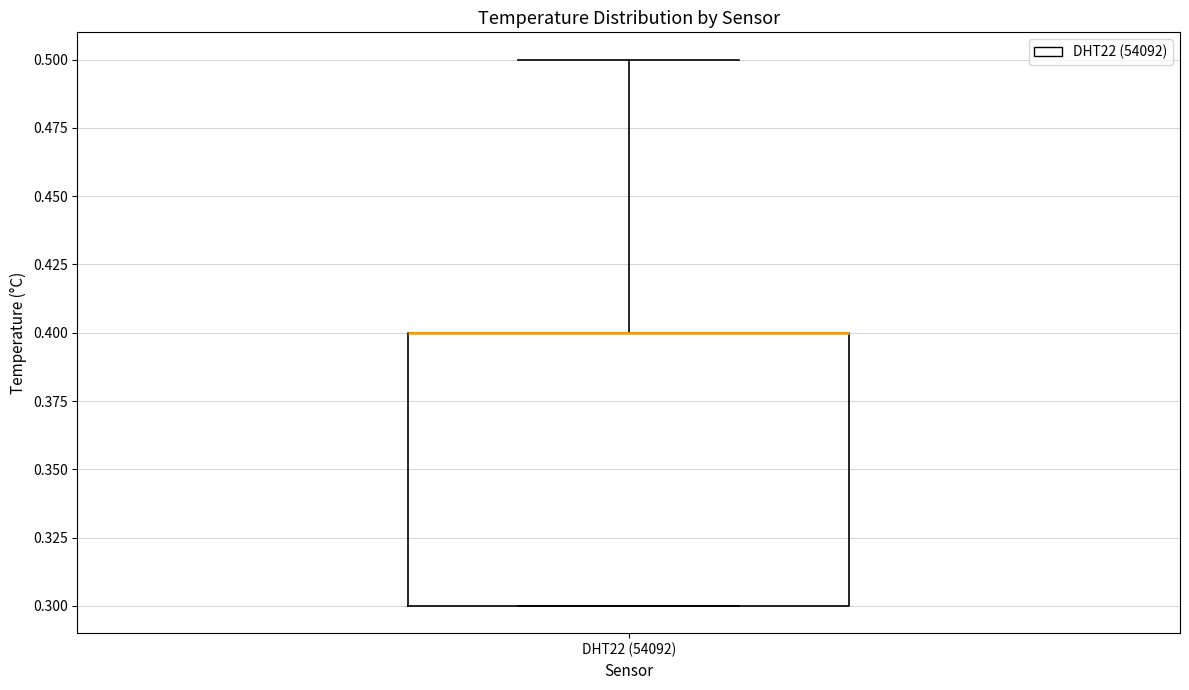

Transcribe this box plot: give where the median line is, the range the box spans, and where the two whiskers end, as read against the y-axis. The values are not printed on the chart, so give them approximately, as read against the axis.

median 0.4 (drawn on the box's upper edge), box 0.3 to 0.4, whiskers 0.3 to 0.5